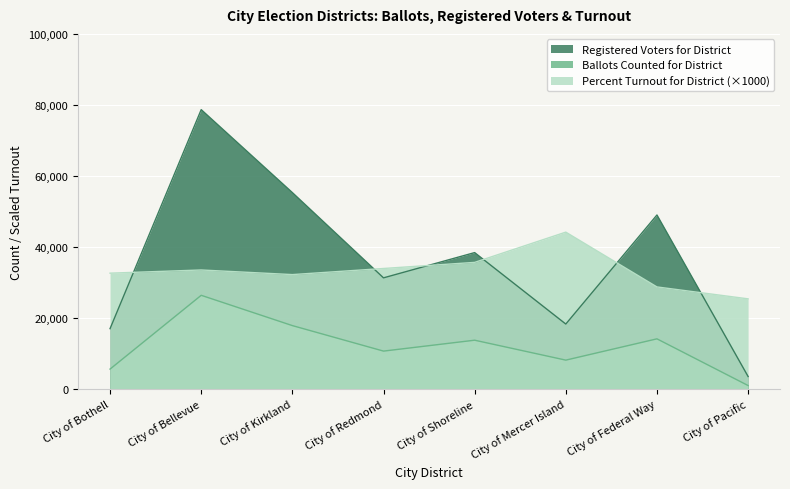

Between City of Redmond and City of Kirkland, which is larger?

City of Kirkland